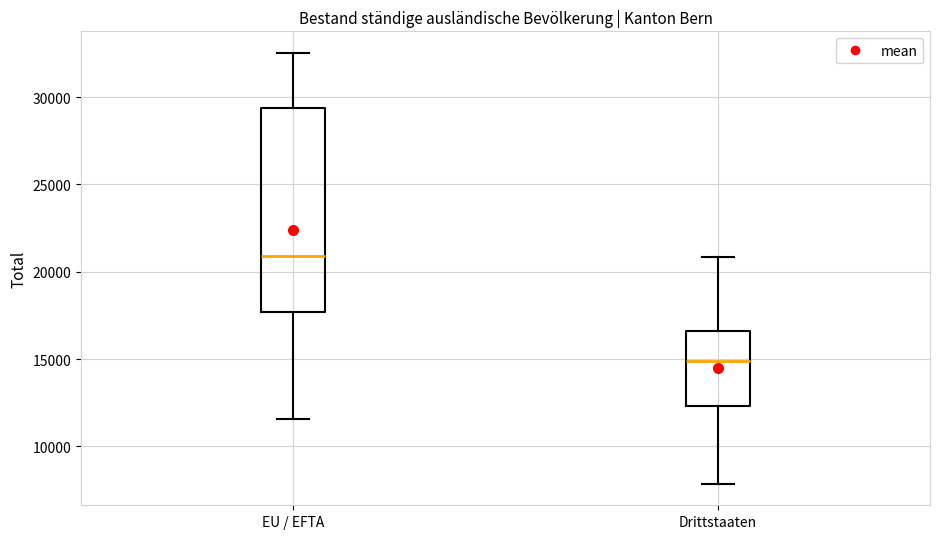

Comparing the boxes themselves (not the whiskers), which one is the tallest?

EU / EFTA